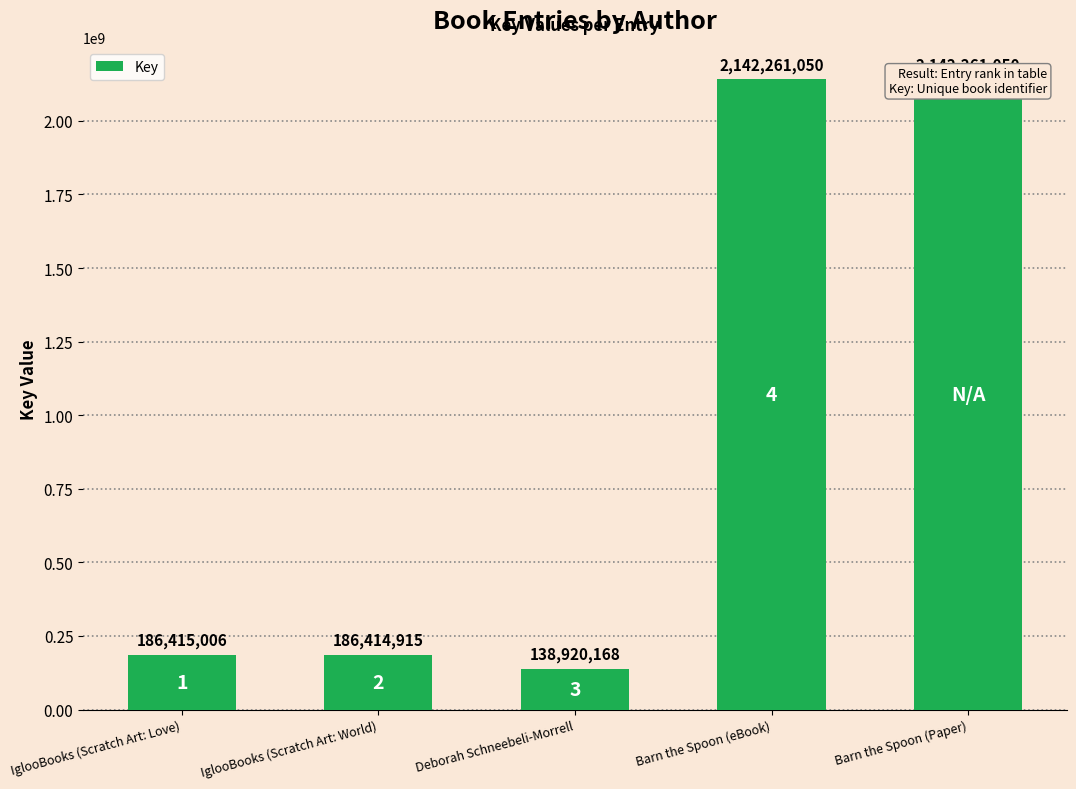

What is the minimum value shown in the chart?

138920168